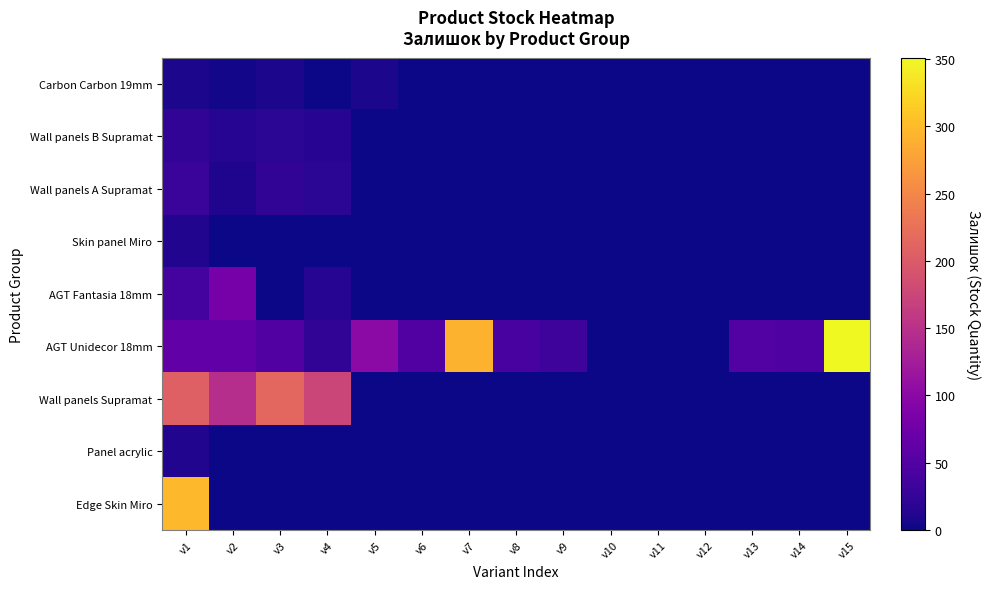

Reading left to right, list all the values displayed in this chart.

Carbon Carbon 19mm: v1=8	v2=3	v3=7	v4=0	v5=7	v6=0	v7=0	v8=0	v9=0	v10=0	v11=0	v12=0	v13=0	v14=0	v15=0
Wall panels B Supramat: v1=22	v2=14	v3=19	v4=16	v5=0	v6=0	v7=0	v8=0	v9=0	v10=0	v11=0	v12=0	v13=0	v14=0	v15=0
Wall panels A Supramat: v1=30	v2=10	v3=22	v4=19	v5=0	v6=0	v7=0	v8=0	v9=0	v10=0	v11=0	v12=0	v13=0	v14=0	v15=0
Skin panel Miro: v1=12	v2=0	v3=0	v4=0	v5=0	v6=0	v7=0	v8=0	v9=0	v10=0	v11=0	v12=0	v13=0	v14=0	v15=0
AGT Fantasia 18mm: v1=38	v2=81	v3=0	v4=14	v5=0	v6=0	v7=0	v8=0	v9=0	v10=0	v11=0	v12=0	v13=0	v14=0	v15=0
AGT Unidecor 18mm: v1=63	v2=63	v3=48	v4=22	v5=101	v6=49	v7=292	v8=40	v9=32	v10=0	v11=0	v12=0	v13=50	v14=46	v15=351
Wall panels Supramat: v1=207	v2=146	v3=214	v4=175	v5=0	v6=0	v7=0	v8=0	v9=0	v10=0	v11=0	v12=0	v13=0	v14=0	v15=0
Panel acrylic: v1=11	v2=0	v3=0	v4=0	v5=0	v6=0	v7=0	v8=0	v9=0	v10=0	v11=0	v12=0	v13=0	v14=0	v15=0
Edge Skin Miro: v1=298	v2=0	v3=0	v4=0	v5=0	v6=0	v7=0	v8=0	v9=0	v10=0	v11=0	v12=0	v13=0	v14=0	v15=0